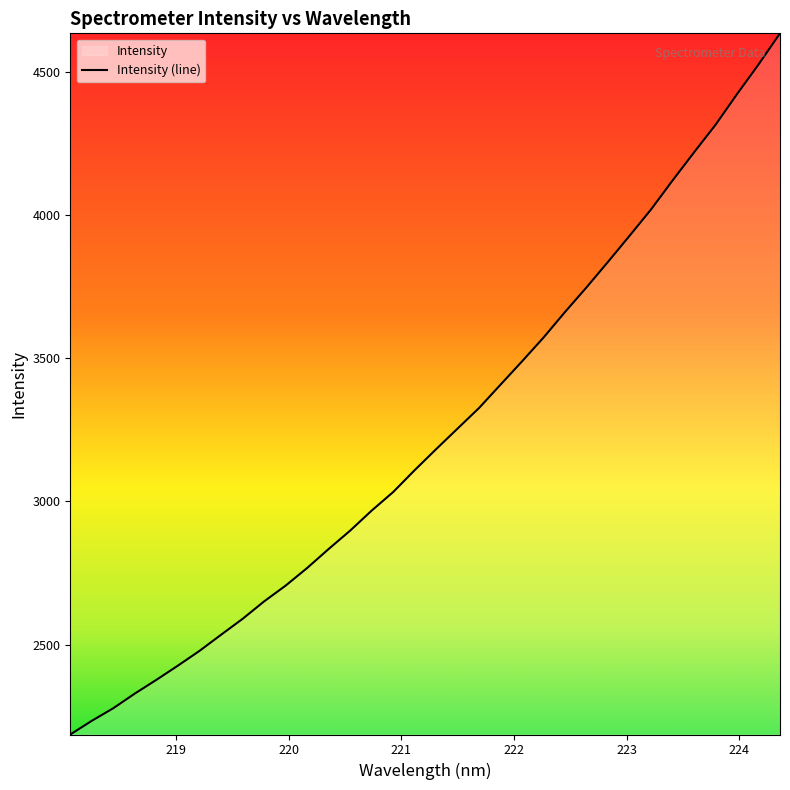

Between 221.4993 and 223.0264, which is larger?

223.0264